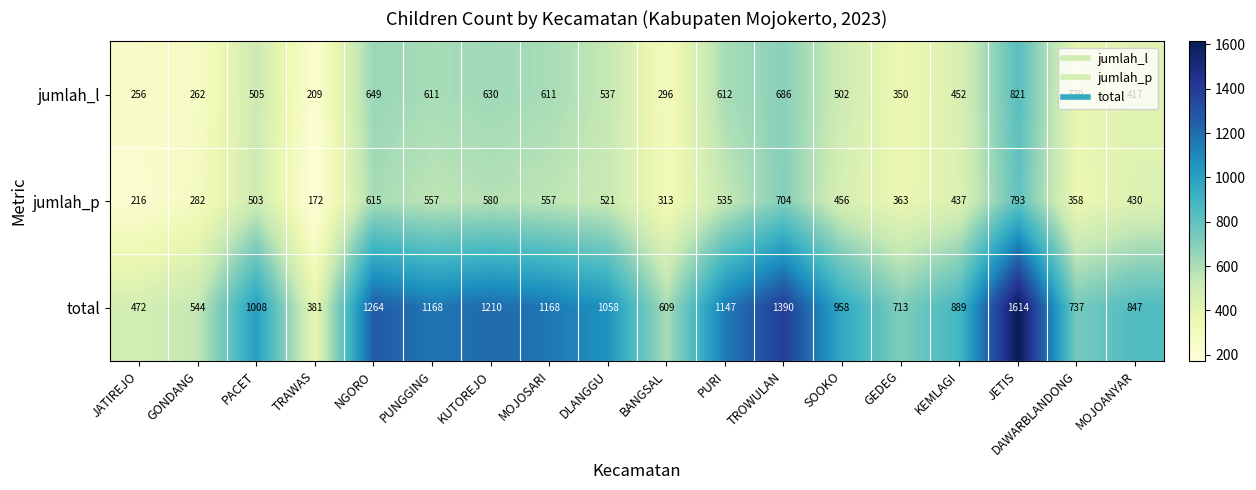

What is the sum of the total values at TROWULAN and JATIREJO?

1862